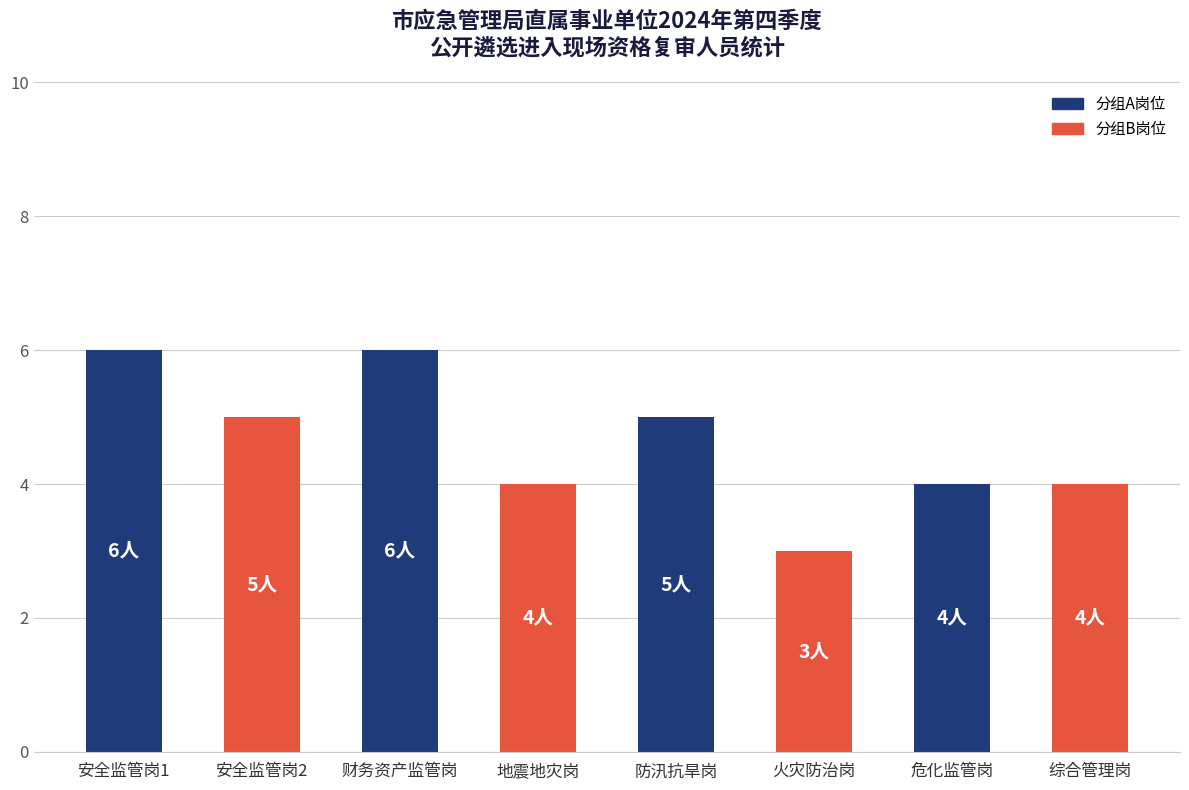

Count the number of categories in the chart.

8